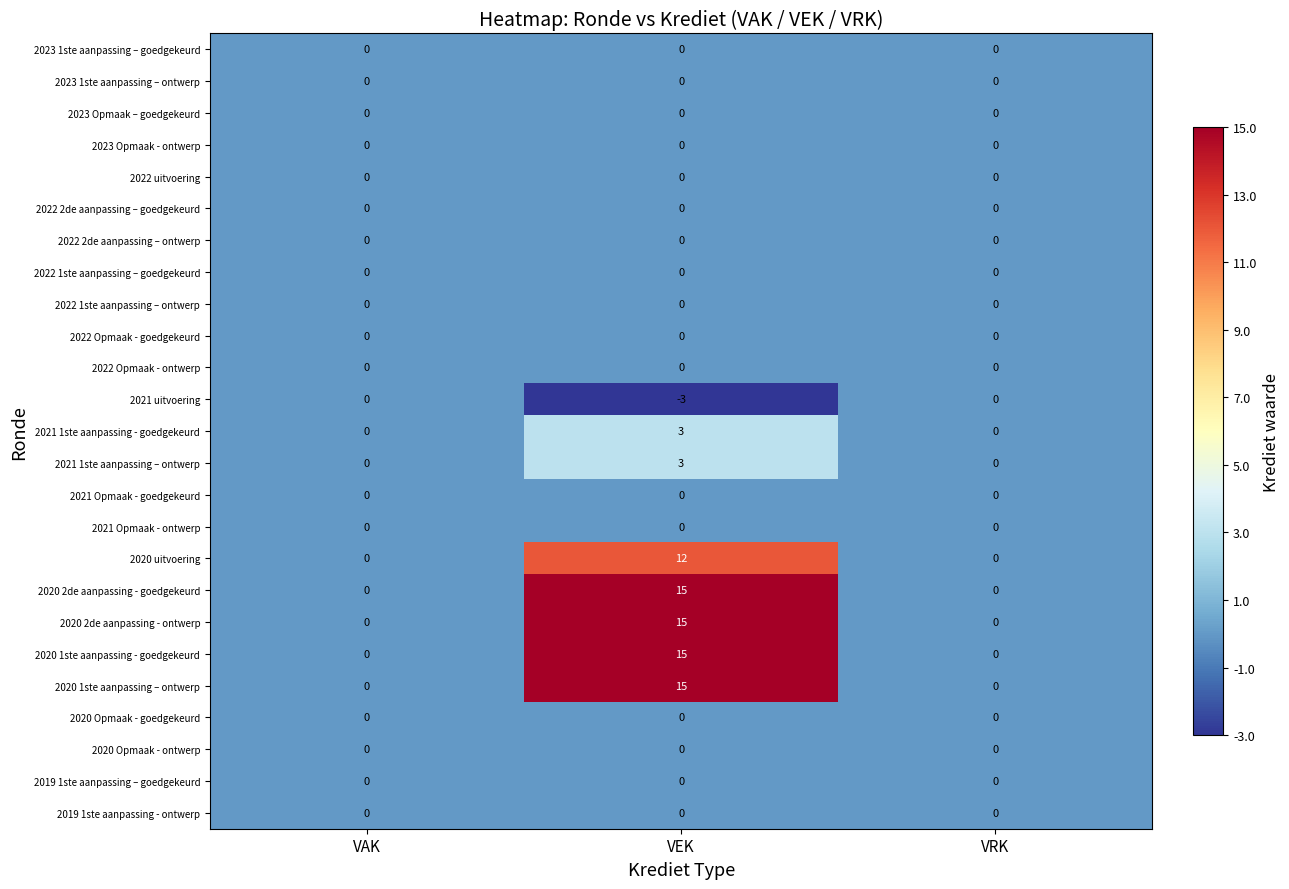

Is it true that 2023 Opmaak – goedgekeurd equals 0 at VEK?

True